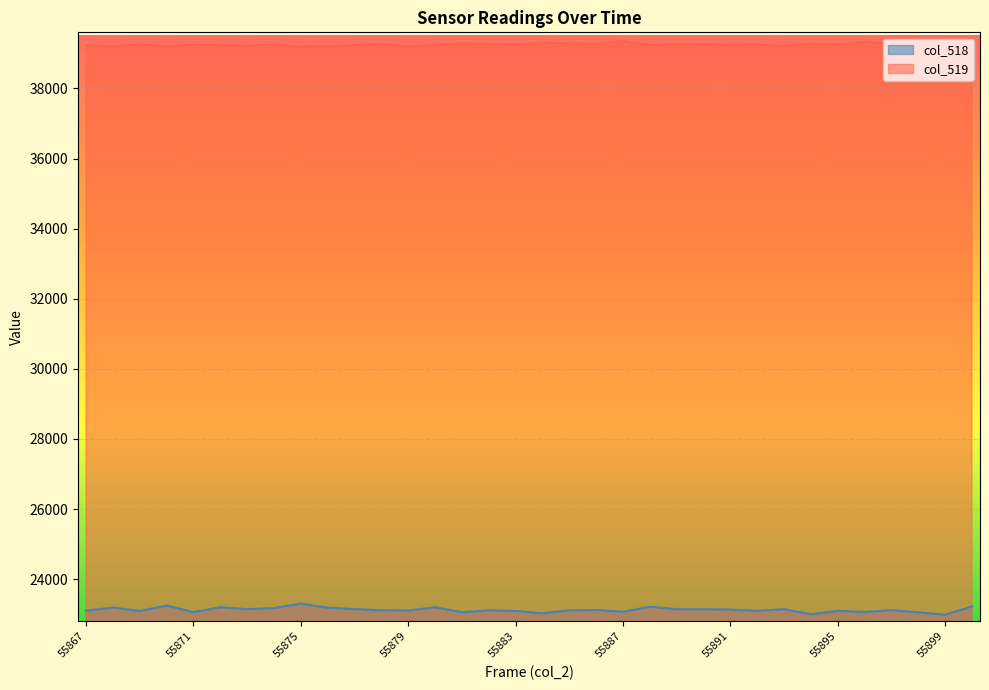

What is the difference between the second highest and minimum values in the col_518 series?

265